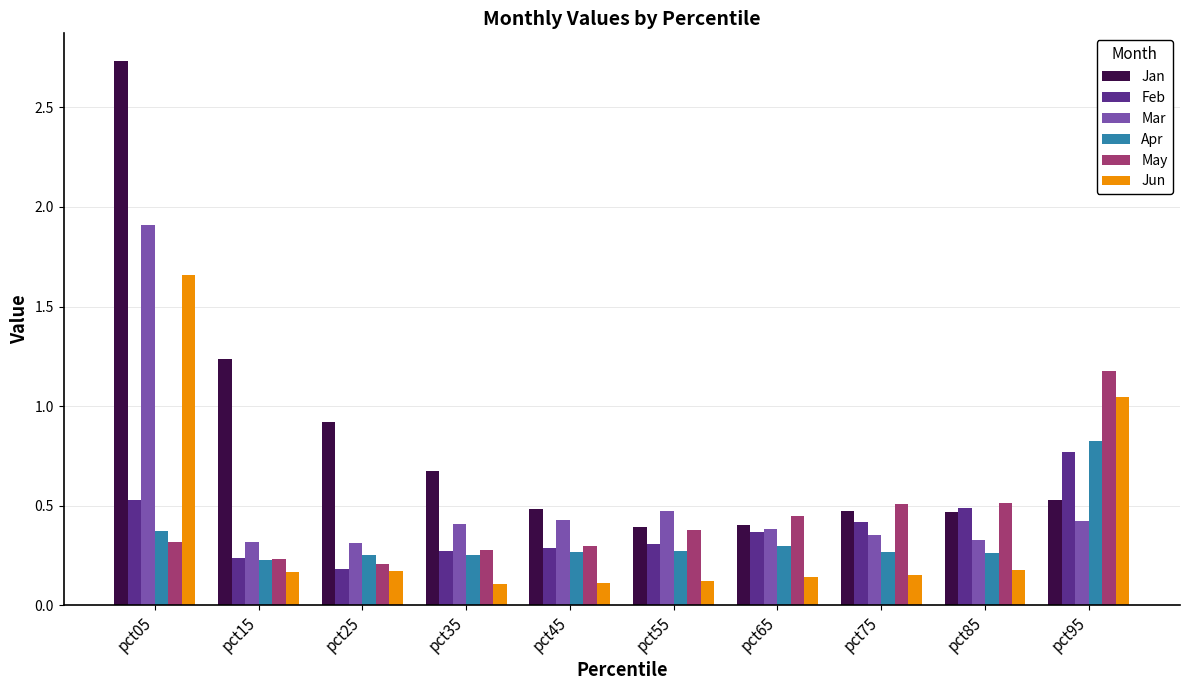

What is the difference between the maximum and second lowest values in the Jan series?

2.3